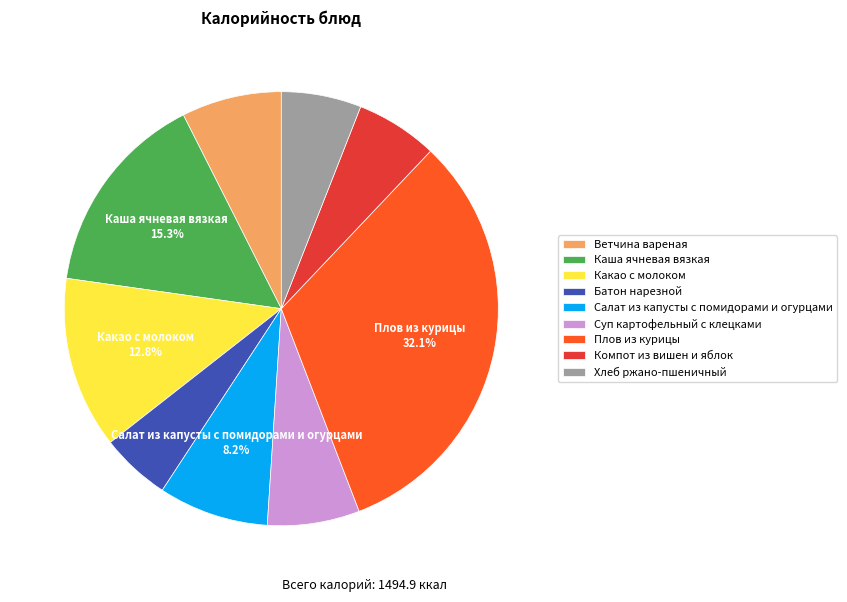

Is the sum of Салат из капусты с помидорами и огурцами and Суп картофельный с клецками greater than half?

No